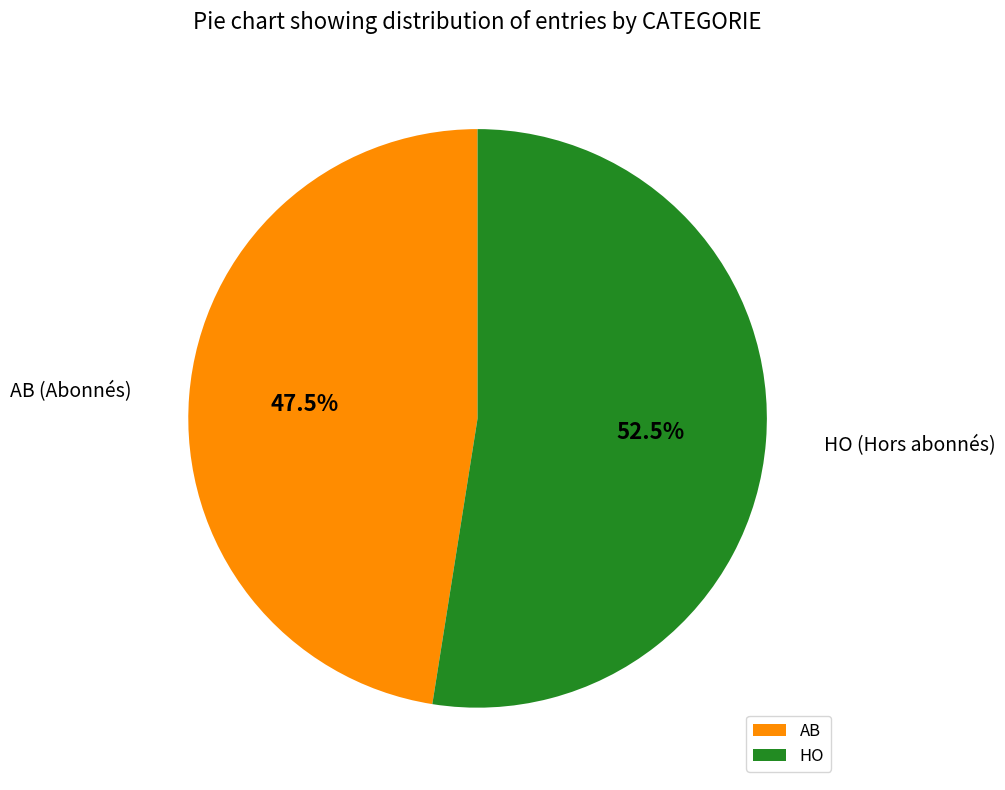

What is the ratio of the value at AB to the value at HO?

0.9